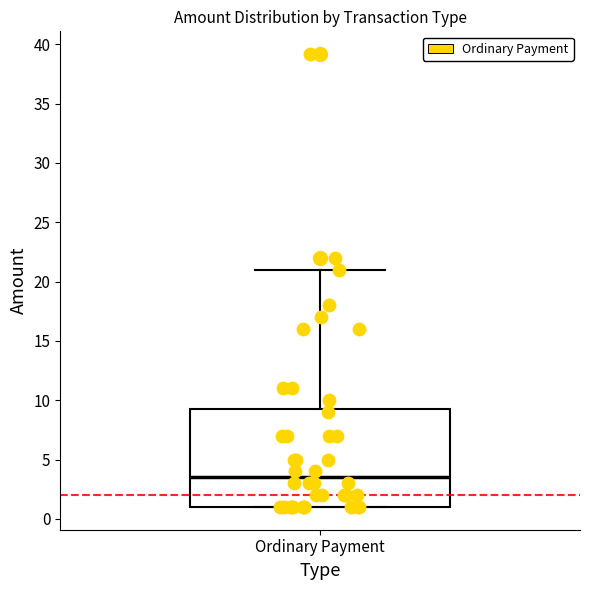

Transcribe this box plot: give where the median line is, the range the box spans, and where the two whiskers end, as read against the y-axis. The values are not printed on the chart, so give them approximately, as read against the axis.

median 3.5, box 1.0 to 9.5, whiskers 1.0 to 21.0